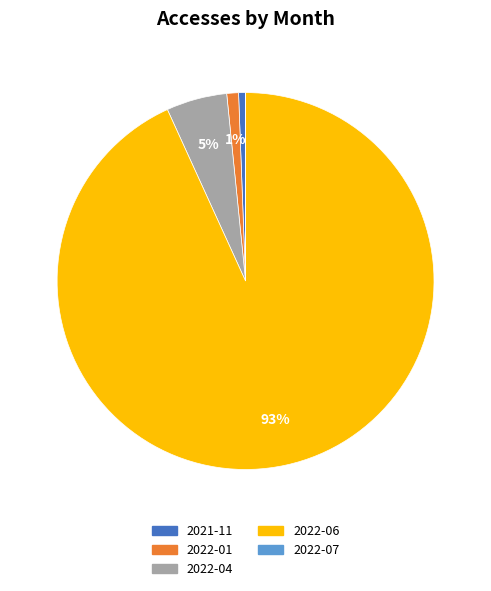

To the nearest percent, what is the difference between the largest and smallest slice percentages?

93%